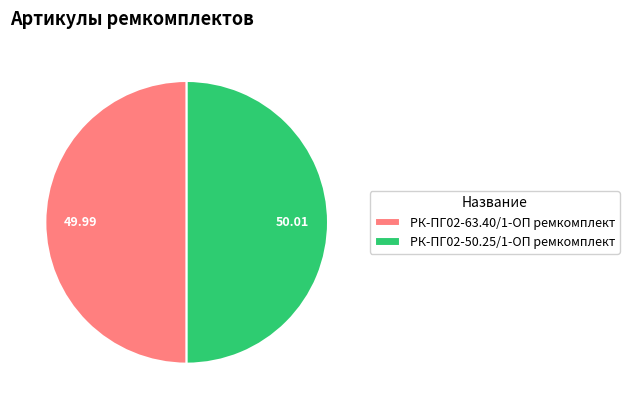

True or false: РК-ПГ02-50.25/1-ОП ремкомплект accounts for 50% of the total.

True